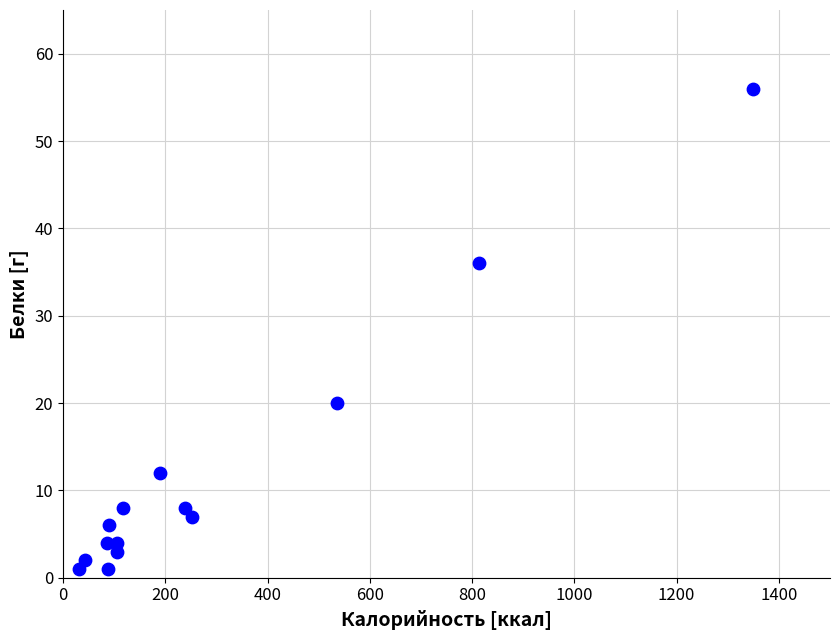

What is the range of X values (max minus min)?

1318